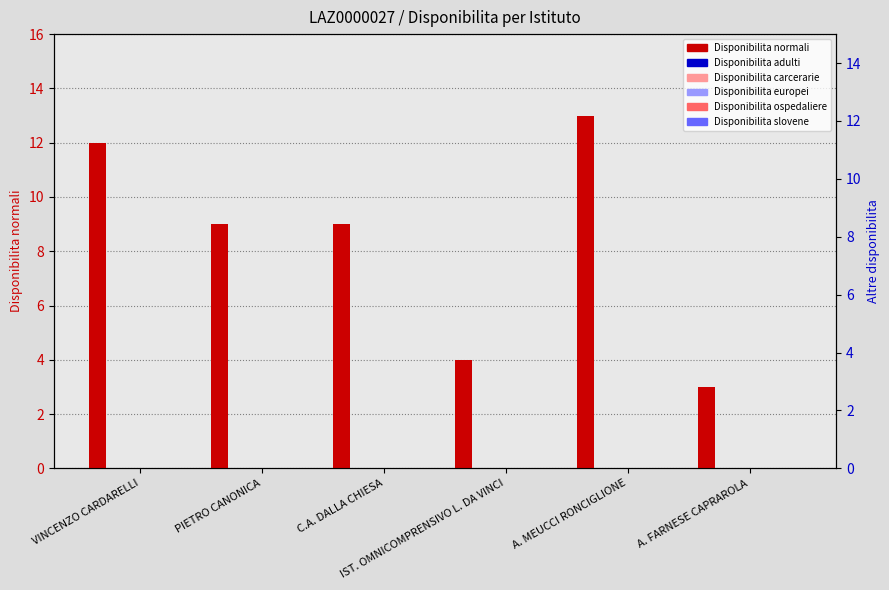

What are all the series names shown in the legend?

Disponibilita normali, Disponibilita adulti, Disponibilita carcerarie, Disponibilita europei, Disponibilita ospedaliere, Disponibilita slovene